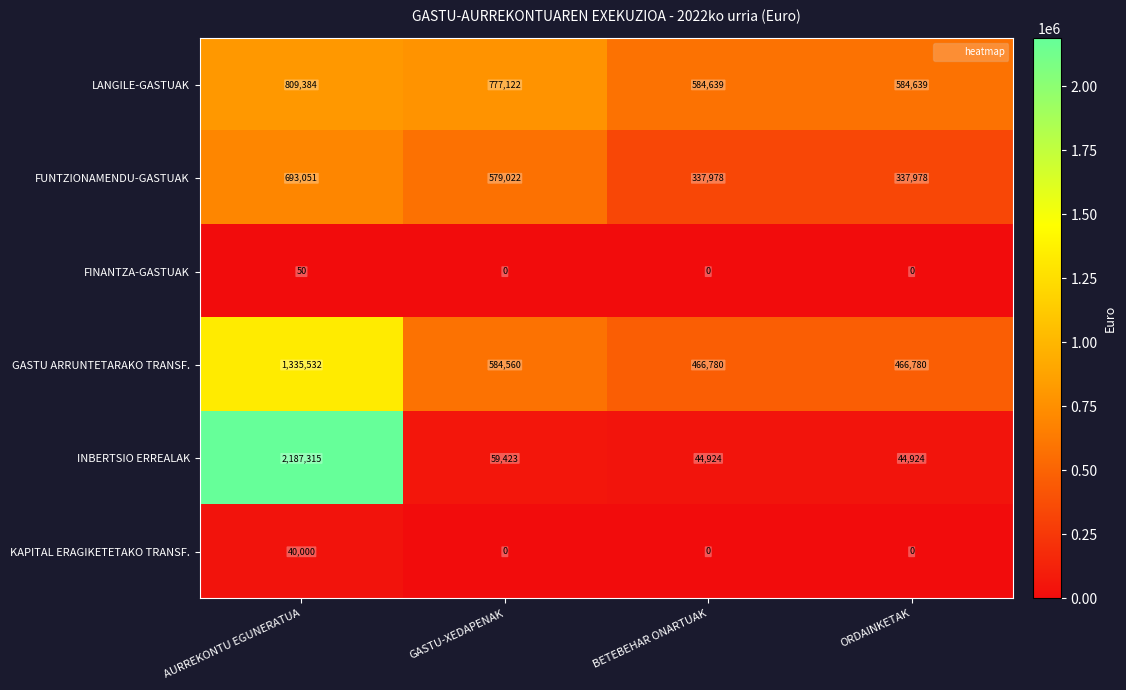

Which series changed the most between AURREKONTU EGUNERATUA and BETEBEHAR ONARTUAK?

INBERTSIO ERREALAK